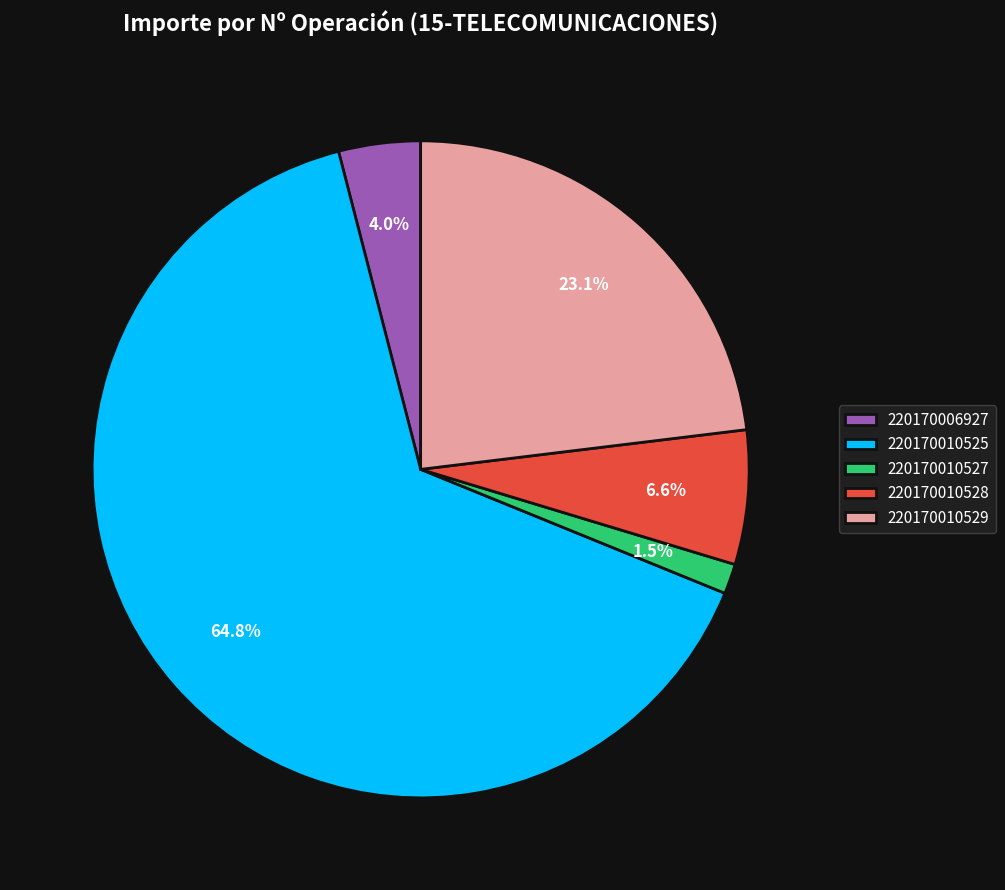

Does 220170010528 account for over 50% of the chart?

No